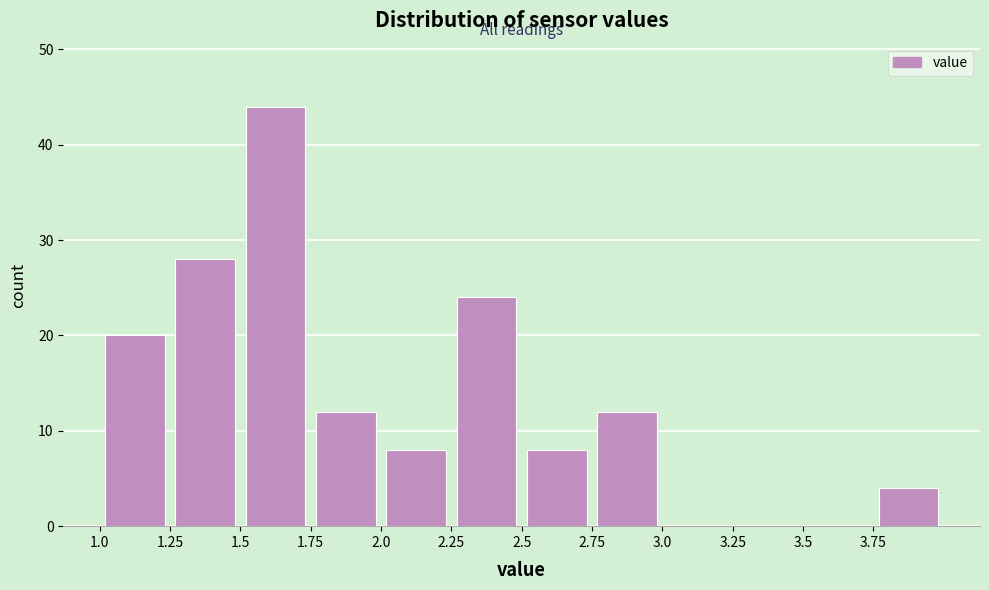

How tall is the bar that spans 1.75 to 2.00 on the x-axis? The values are not printed on the chart, so give them approximately, as read against the axis.

12